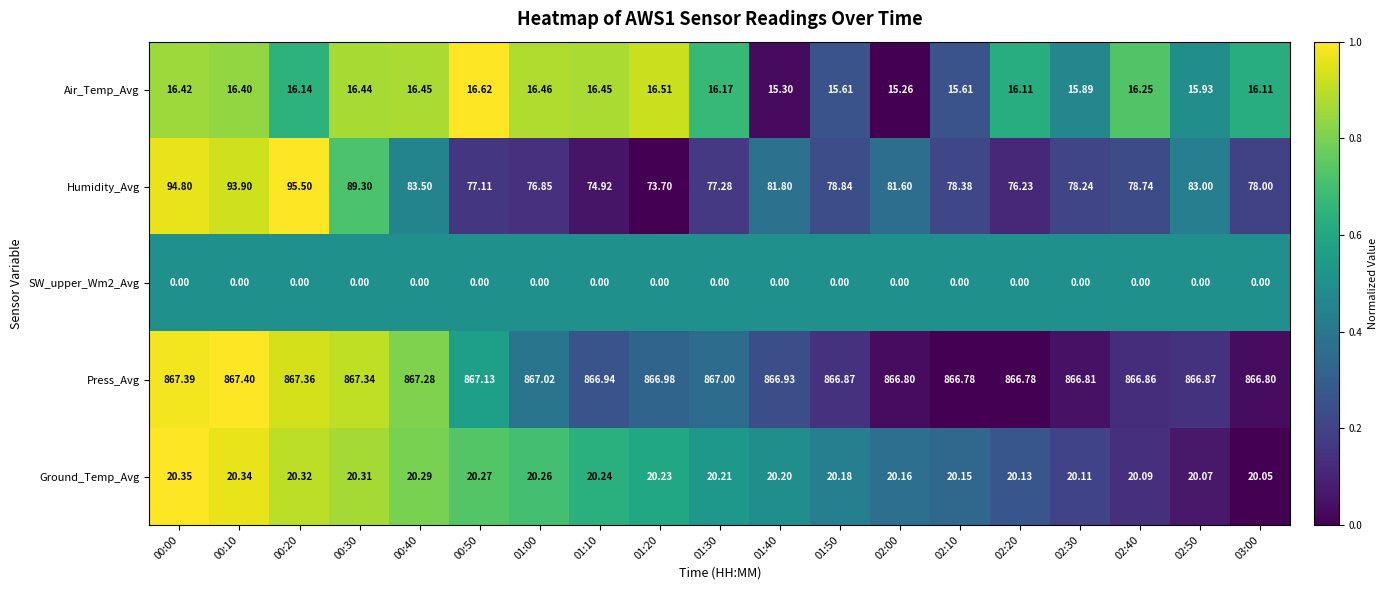

Is the value of SW_upper_Wm2_Avg at 02:40 greater than the value of Air_Temp_Avg at 00:50?

No